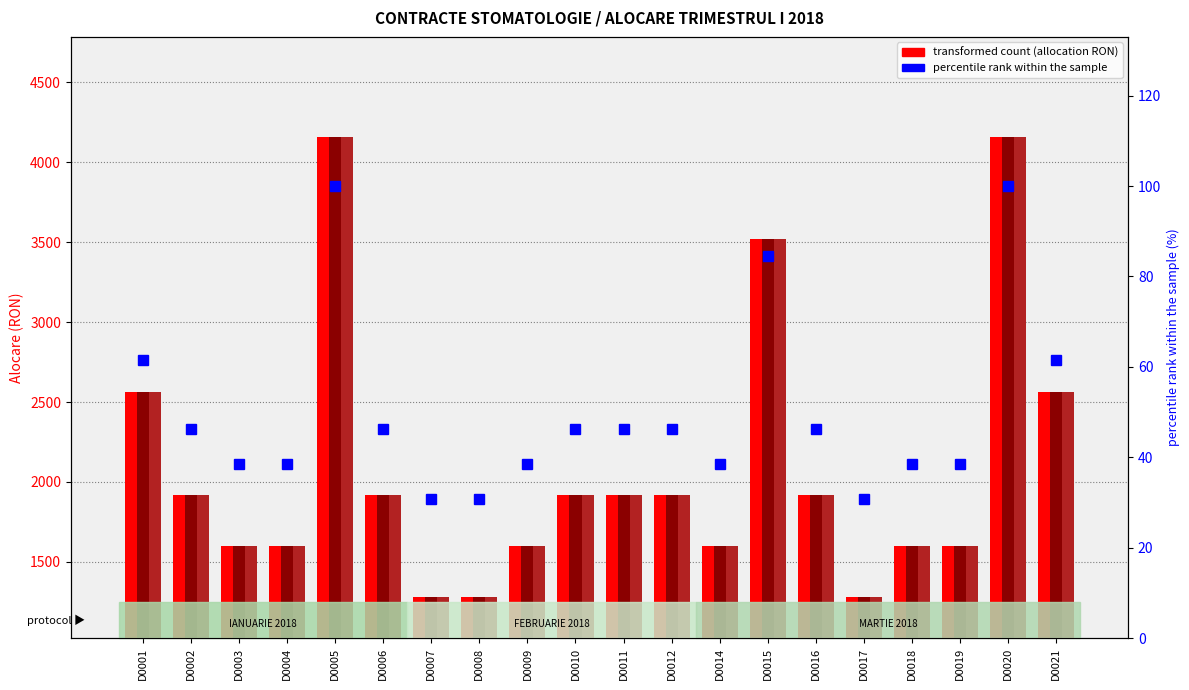

List the labels in order of MARTIE 2018 value, smallest first.

D0007, D0008, D0017, D0003, D0004, D0009, D0014, D0018, D0019, D0002, D0006, D0010, D0011, D0012, D0016, D0001, D0021, D0015, D0005, D0020